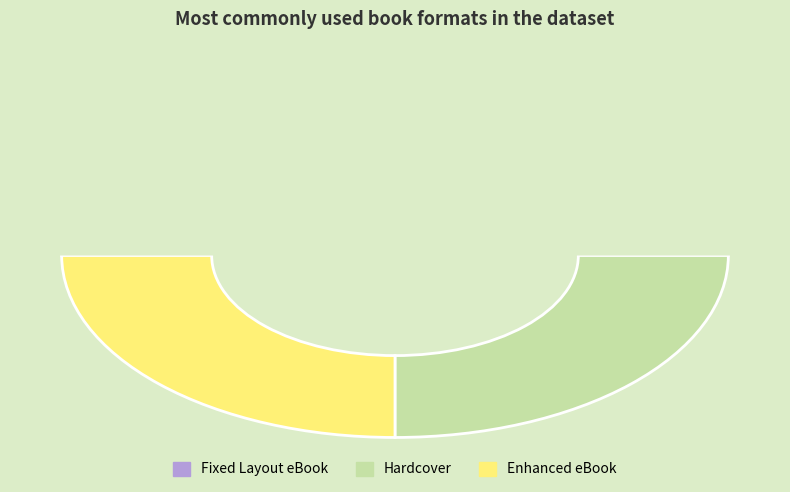

To the nearest percent, what percentage of the pie is Hardcover?

25%